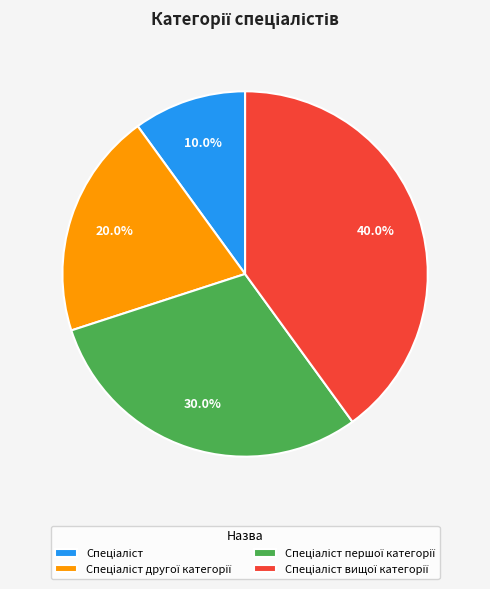

To the nearest percent, what is the average slice percentage?

25%